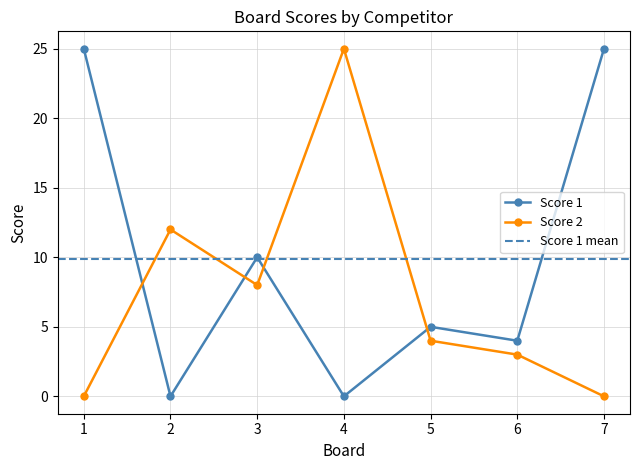

Is it true that Score 2 equals 11 at 3?

False